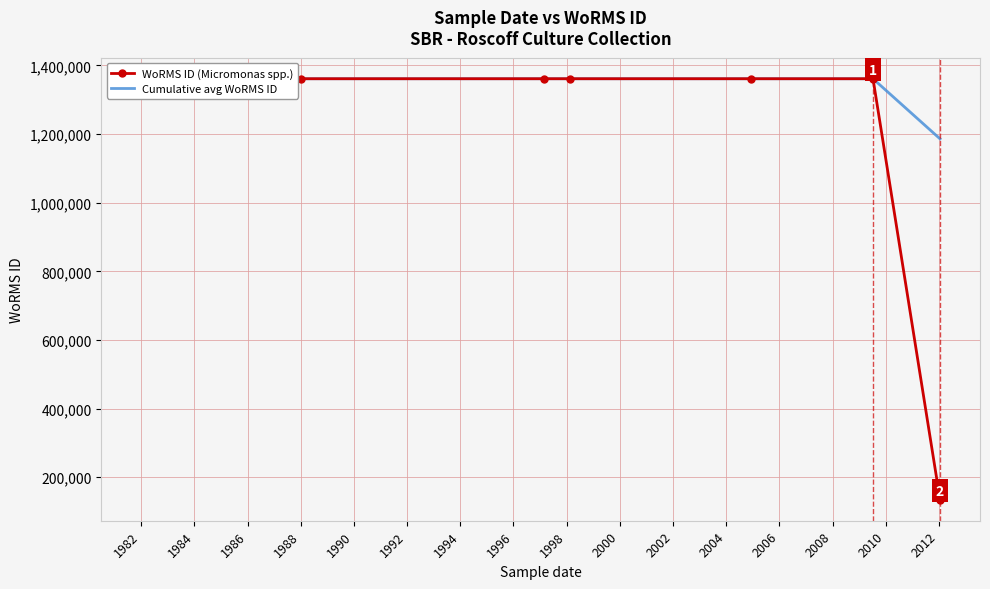

Rank the series by their average value, from highest to lowest.

Cumulative avg WoRMS ID, WoRMS ID (Micromonas spp.)